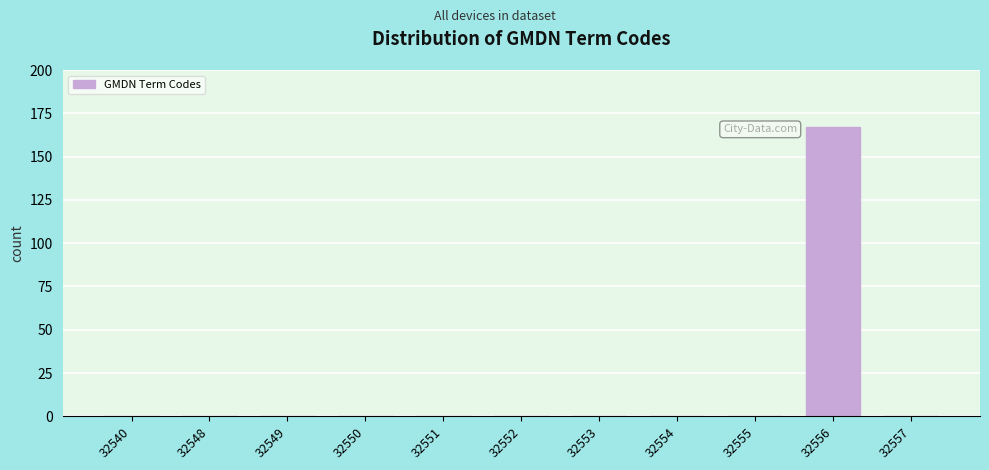

Reading left to right, list all the values displayed in this chart.

32540=0	32548=0	32549=0	32550=0	32551=0	32552=0	32553=0	32554=0	32555=0	32556=167	32557=0